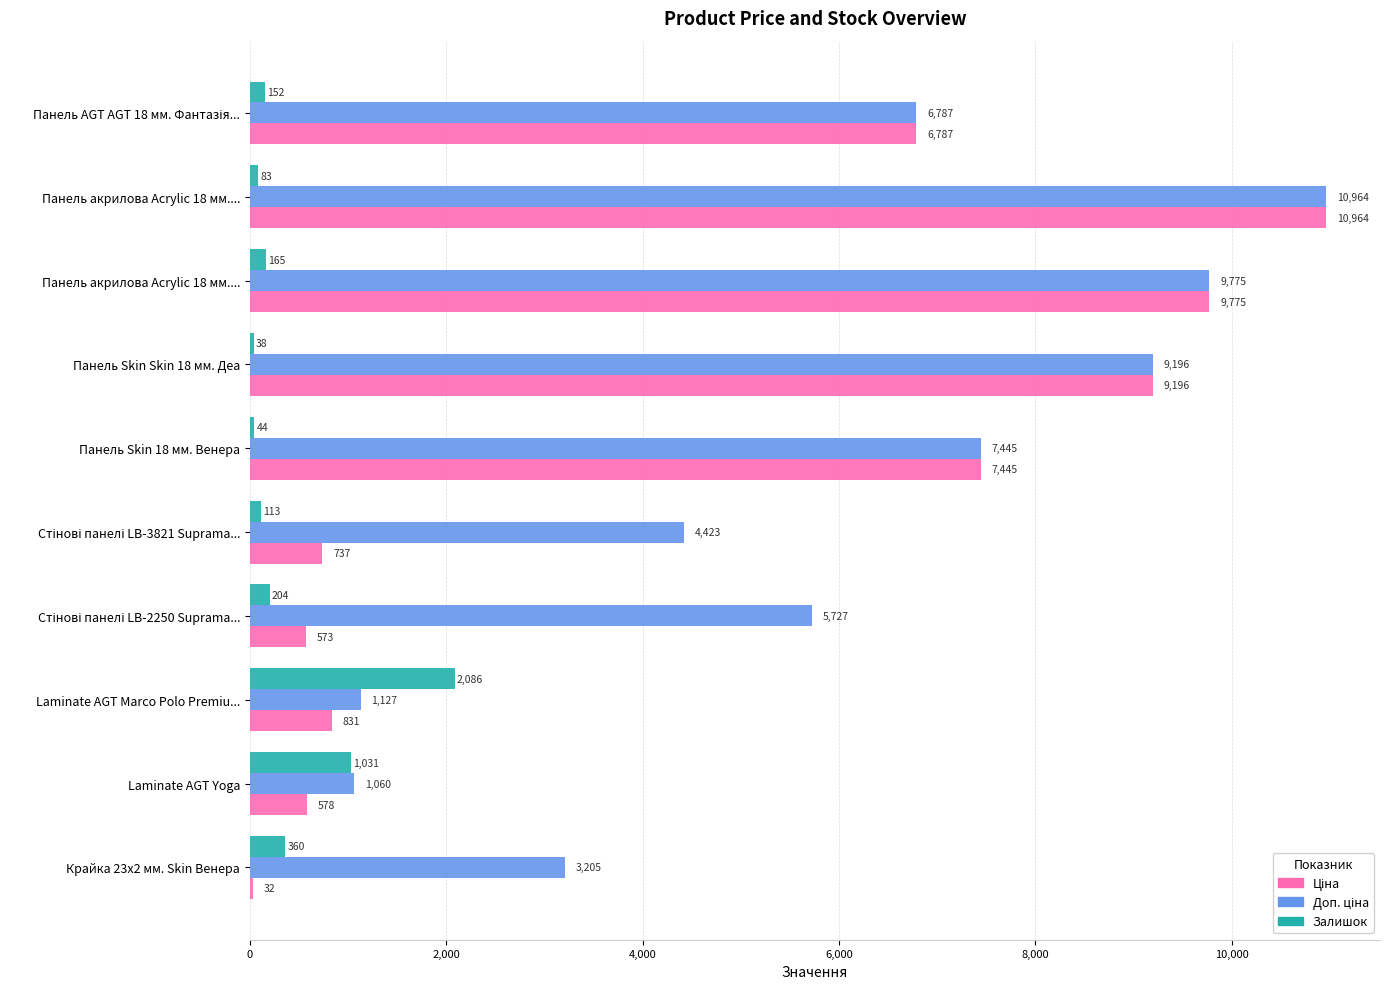

How many data points does each series have?

10